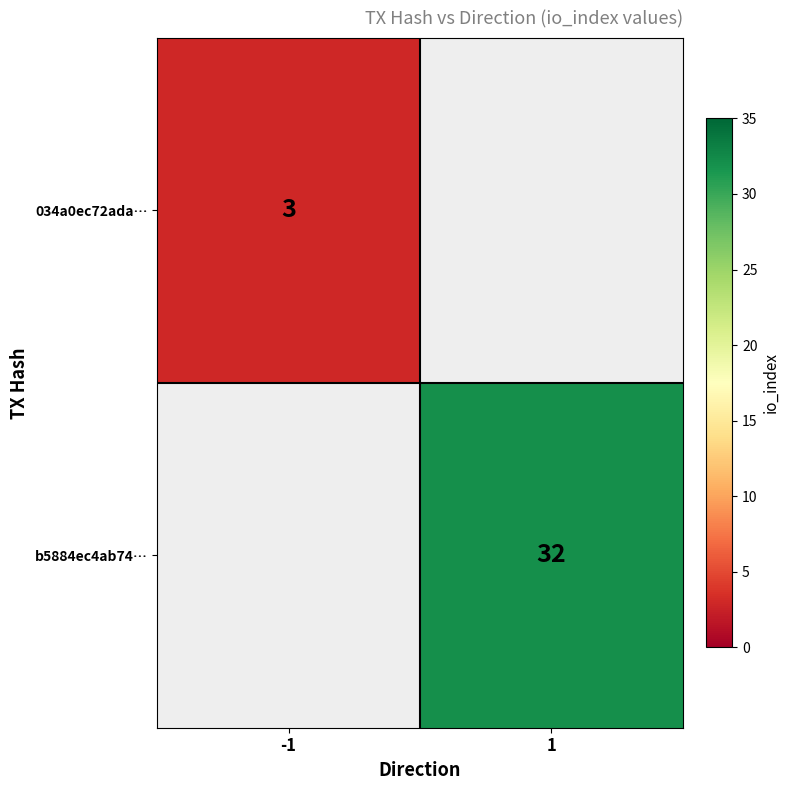

True or false: b5884ec4ab74… has a value of 14 at 1.

False